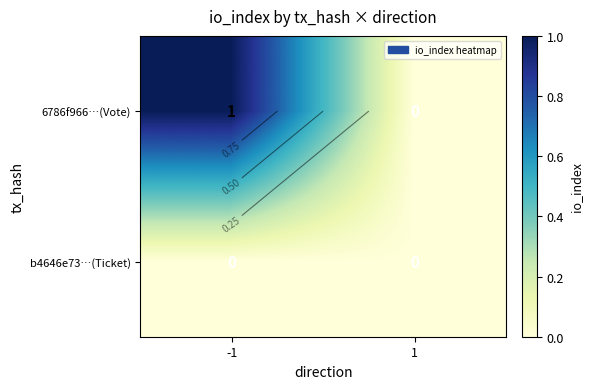

Which label corresponds to the largest value in the chart?

-1